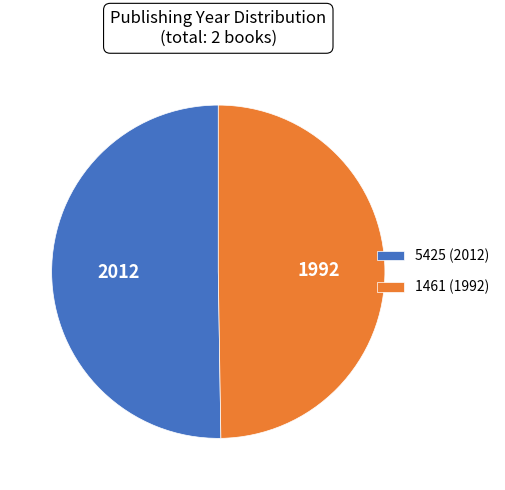

Do 5425 (2012) and 1461 (1992) together represent more than half of the pie?

Yes